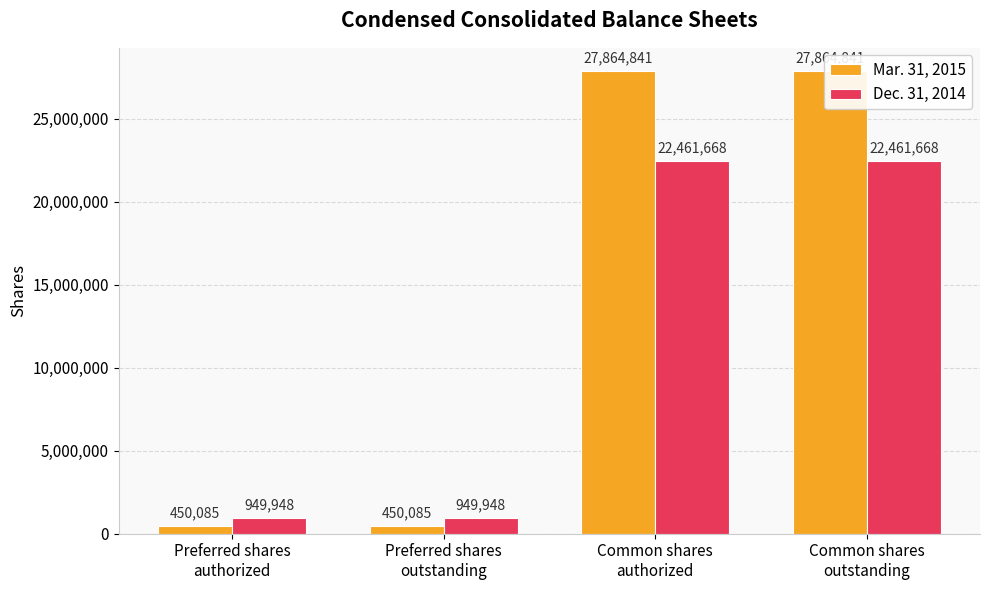

At which category is the sum across all series the highest?

Common shares
authorized